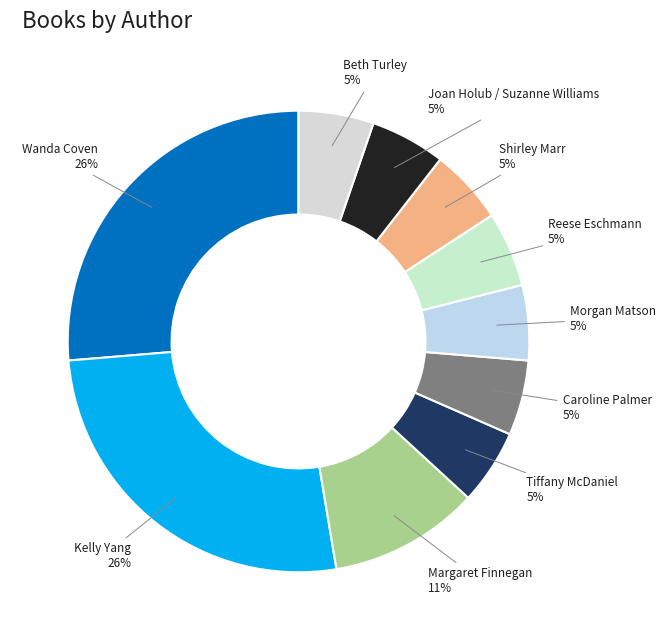

Rank the categories by value from highest to lowest.

Wanda Coven, Kelly Yang, Margaret Finnegan, Tiffany McDaniel, Caroline Palmer, Morgan Matson, Reese Eschmann, Shirley Marr, Joan Holub / Suzanne Williams, Beth Turley